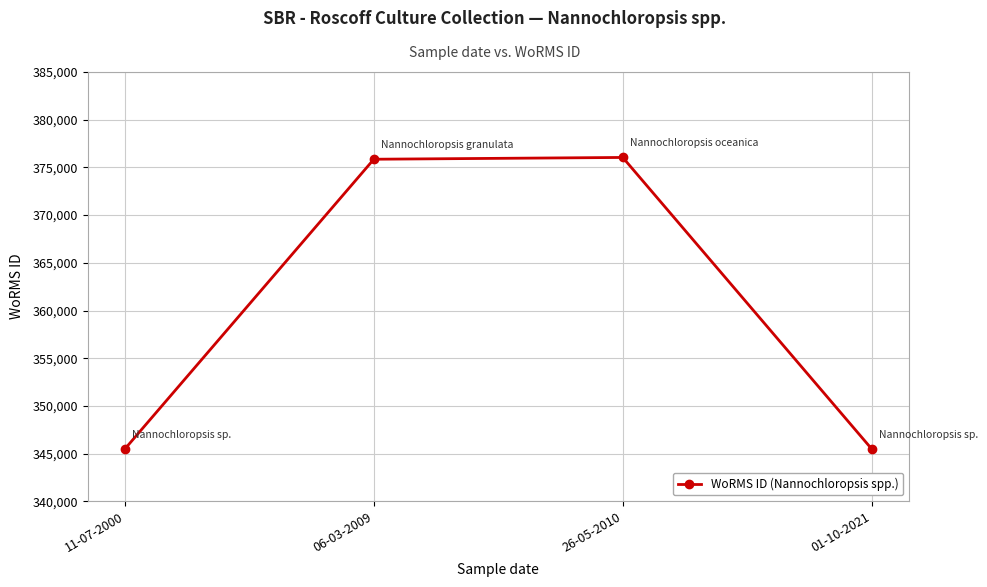

Count the number of categories in the chart.

4